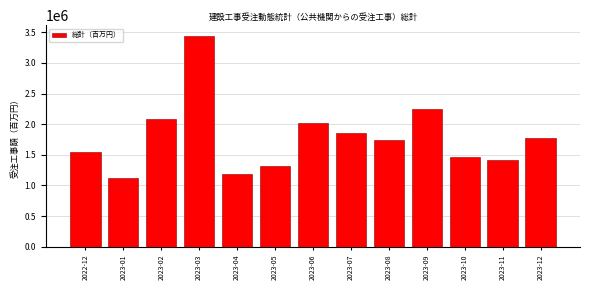

Reading right to left, transcribe all the data shown in this chart.

2023-12=1771557.6	2023-11=1416050.0	2023-10=1458521.1	2023-09=2247937.9	2023-08=1747627.9	2023-07=1852753.3	2023-06=2013938.6	2023-05=1313233.8	2023-04=1182218.3	2023-03=3443919.3	2023-02=2088529.7	2023-01=1117319.9	2022-12=1548855.4